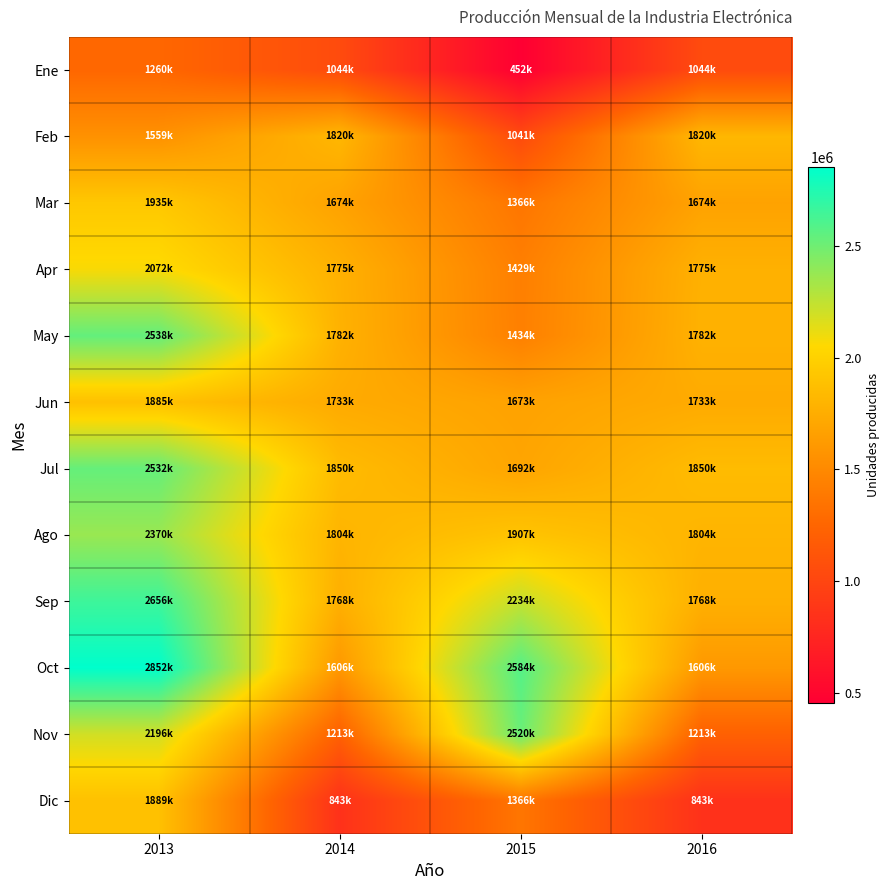

List the series in order of their peak value, lowest first.

Ene, Feb, Jun, Dic, Mar, Apr, Ago, Nov, Jul, May, Sep, Oct